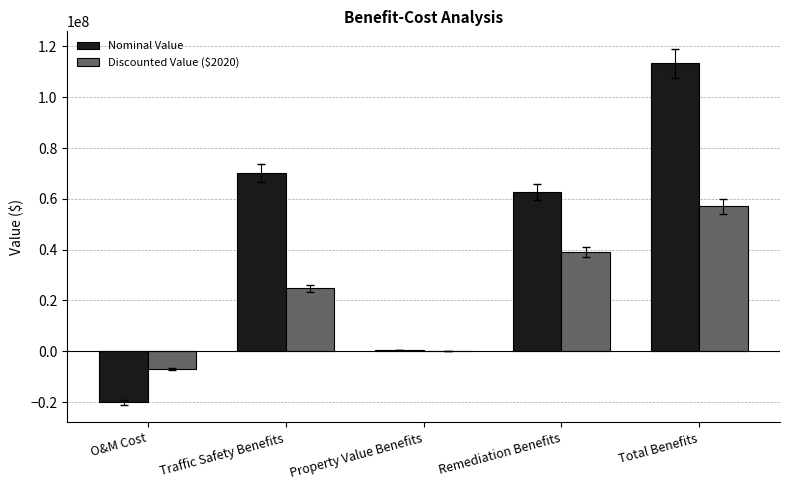

What is the sum of all Discounted Value ($2020) values?

114083405.6